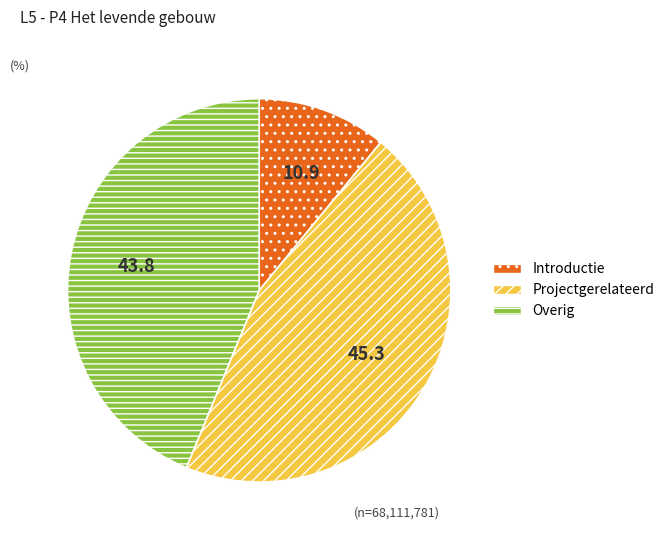

Is it true that Overig is 44% of the pie?

True